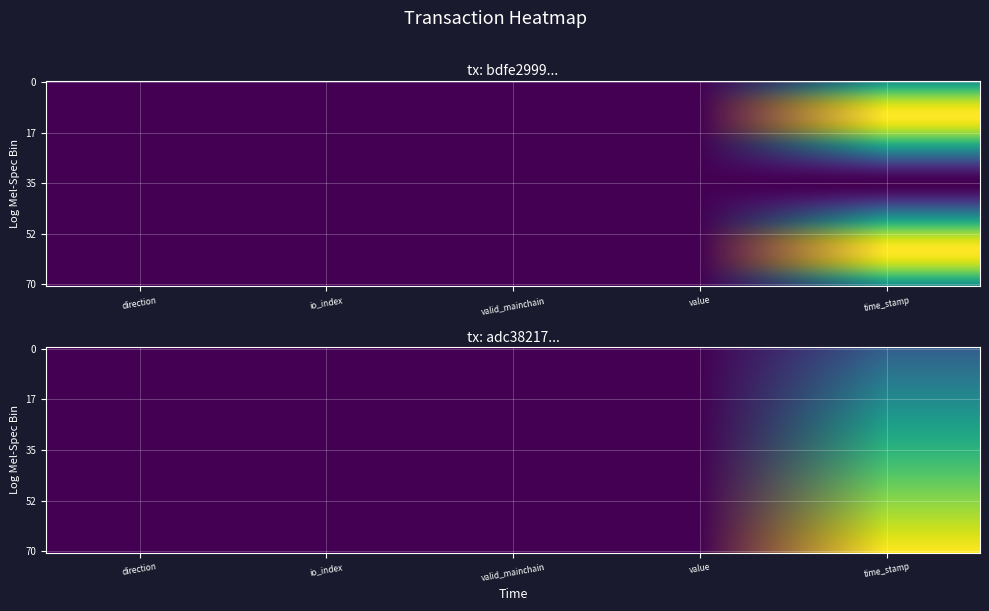

What is the average value of the adc382178017f90263b732858613acebc9ed443 series?

0.1